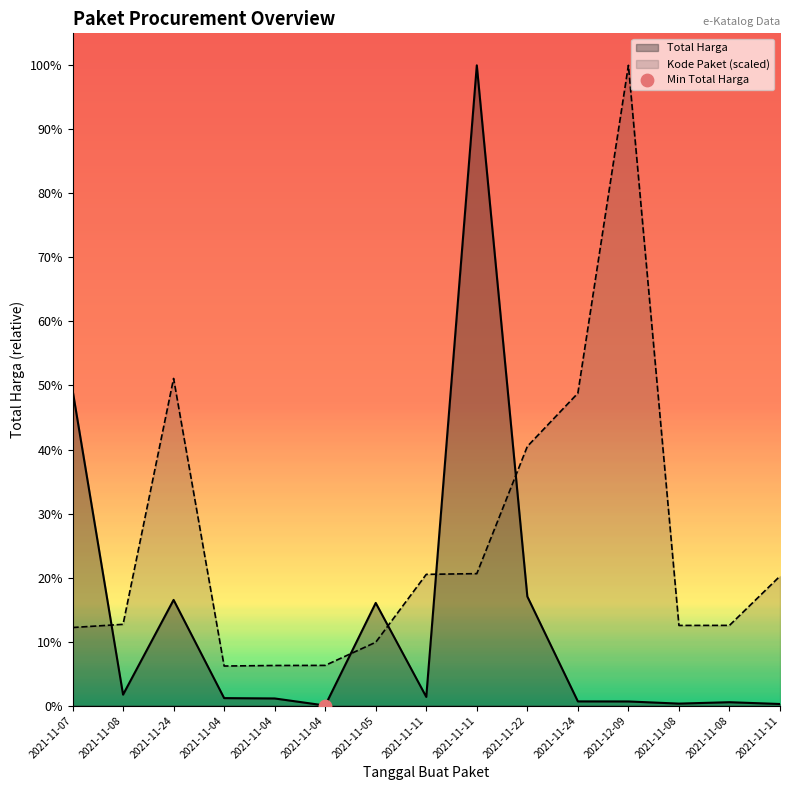

What is the total value across all series at 2021-11-24?

1955440024.8